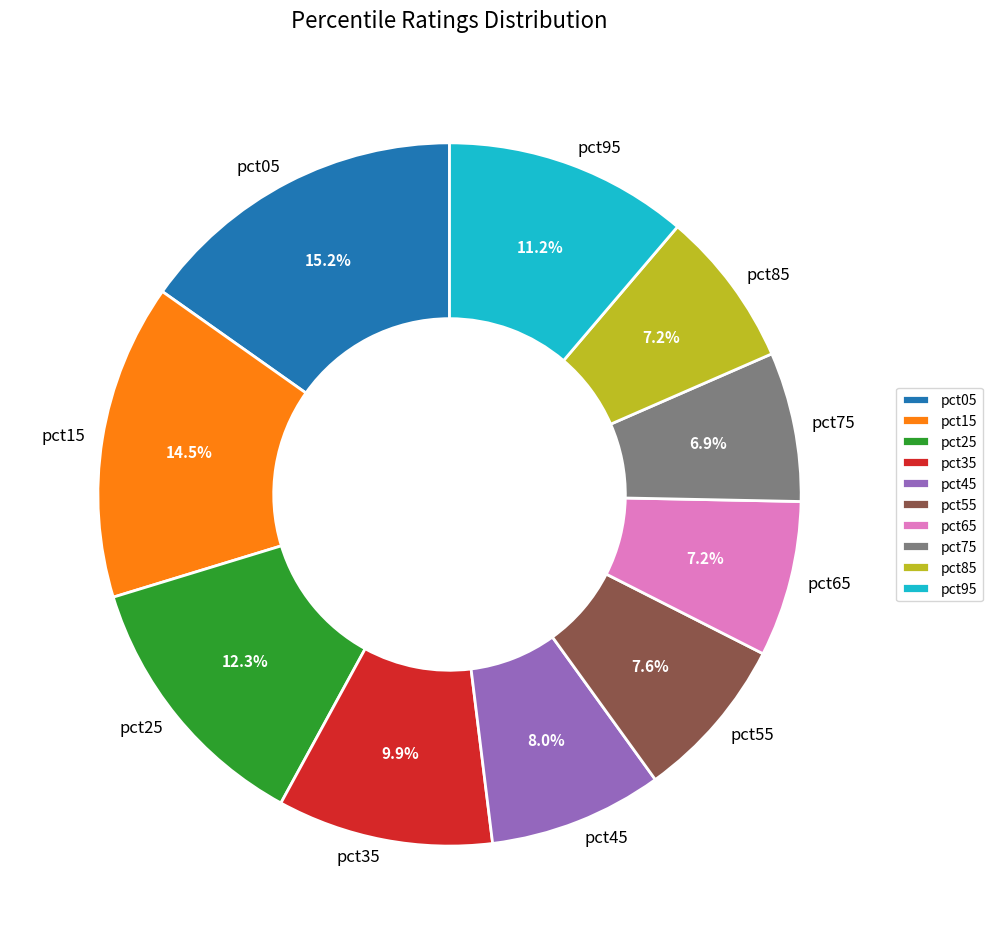

Which category has the biggest portion of the pie?

pct05